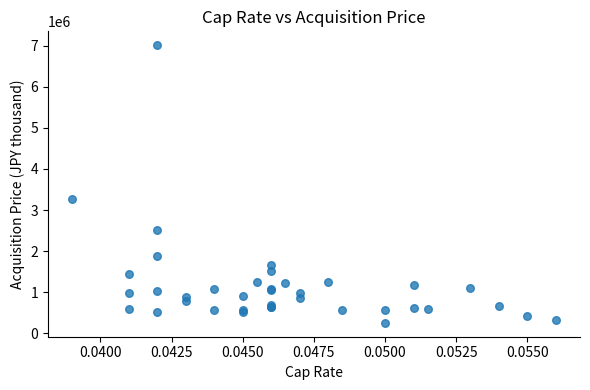

What Y value in the scatter plot is closest to 3632500?

3260000